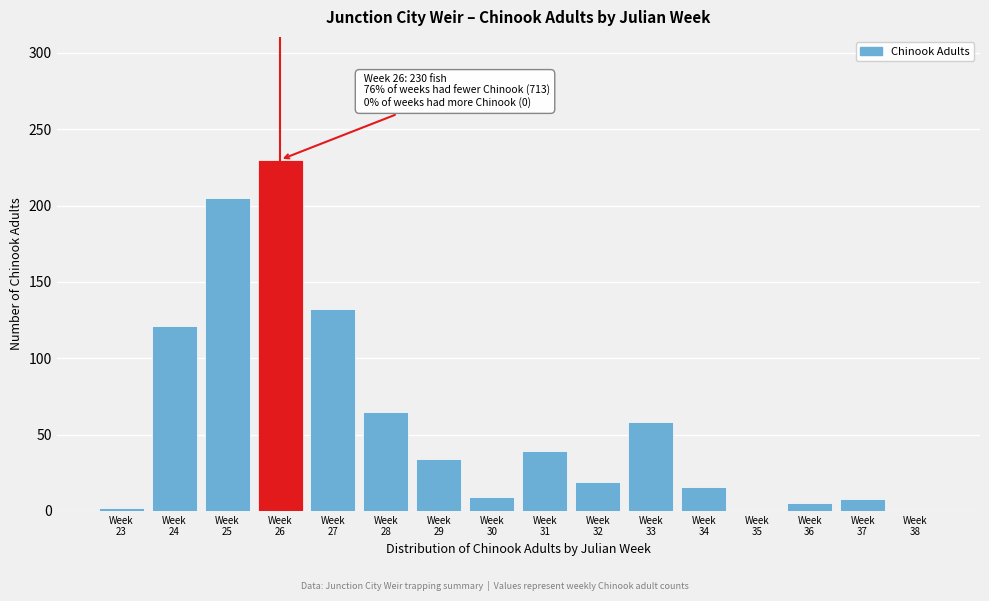

What is the greatest value displayed?

230